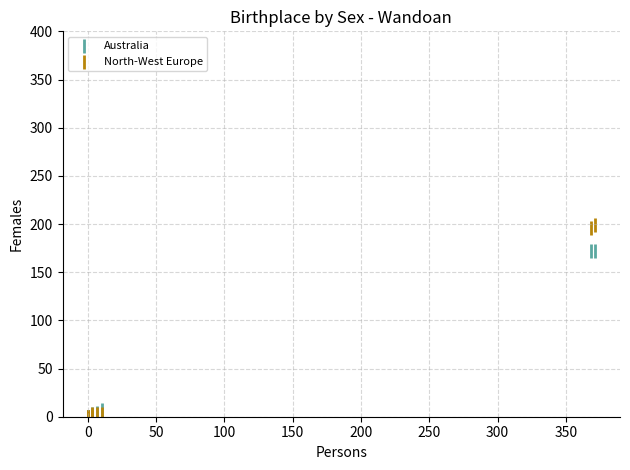

Which series has the largest Y range (max minus min)?

North-West Europe